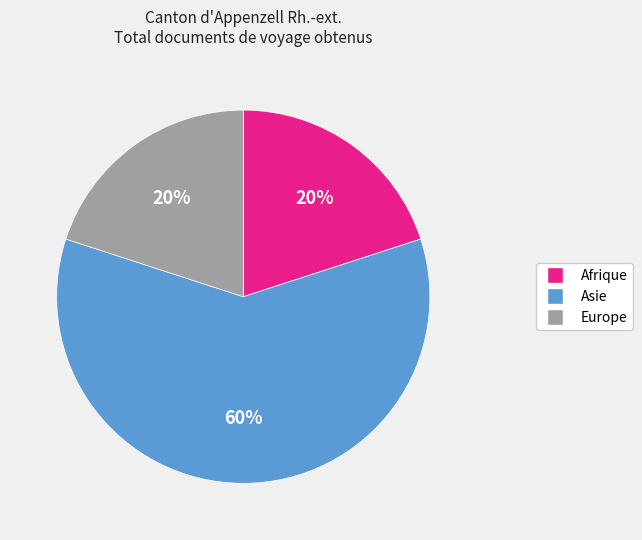

What percentage is the Asie slice, to the nearest percent?

60%